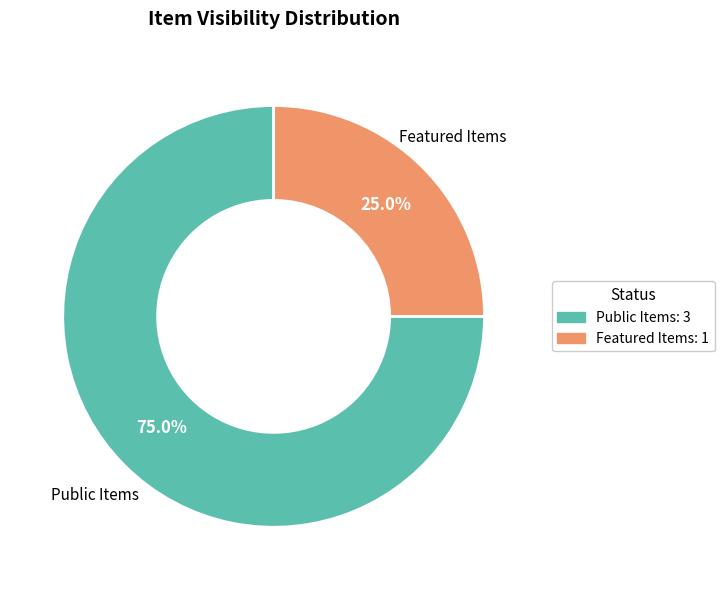

Does any single category account for the majority?

Yes